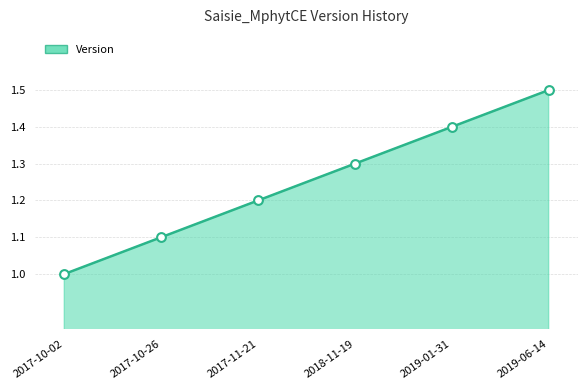

Between 2018-11-19 and 2019-06-14, which is larger?

2019-06-14